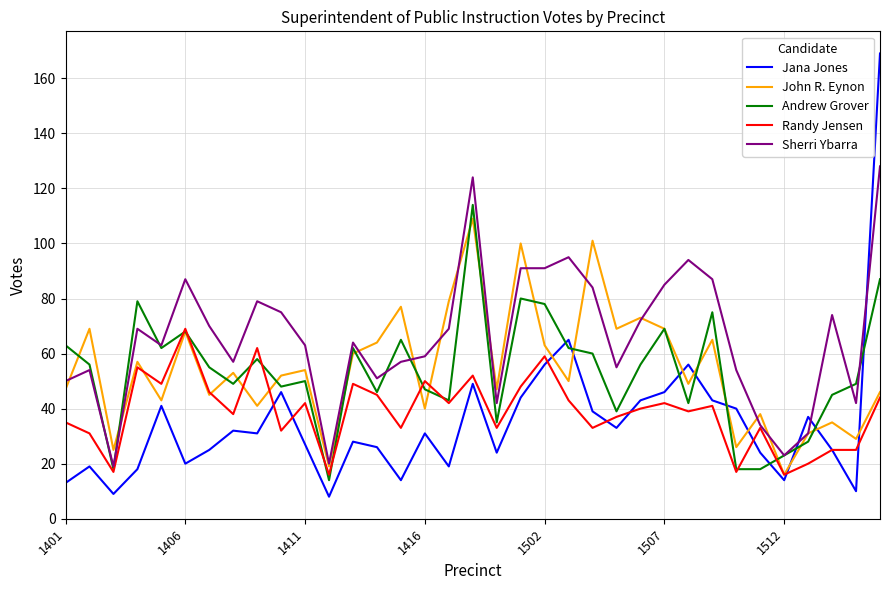

True or false: Jana Jones and Sherri Ybarra cross at least once.

True